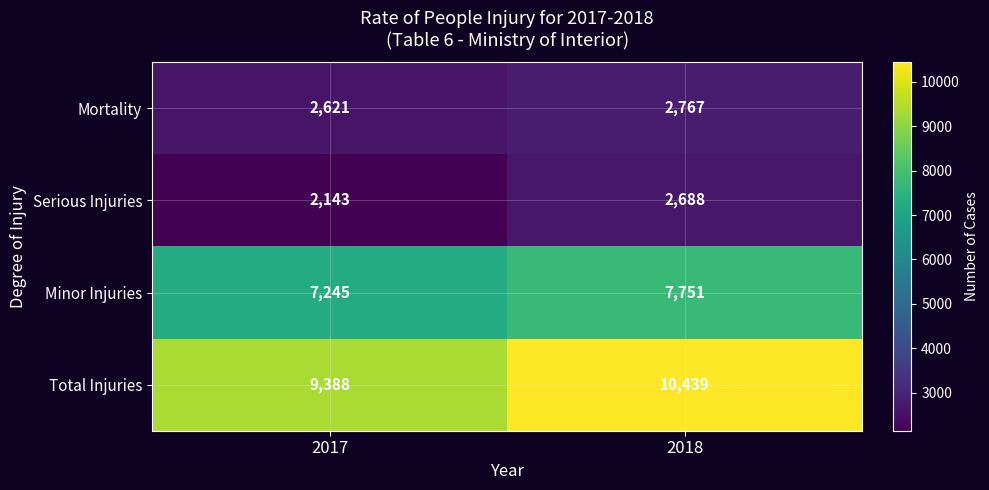

At how many categories does at least one series exceed 8009?

2